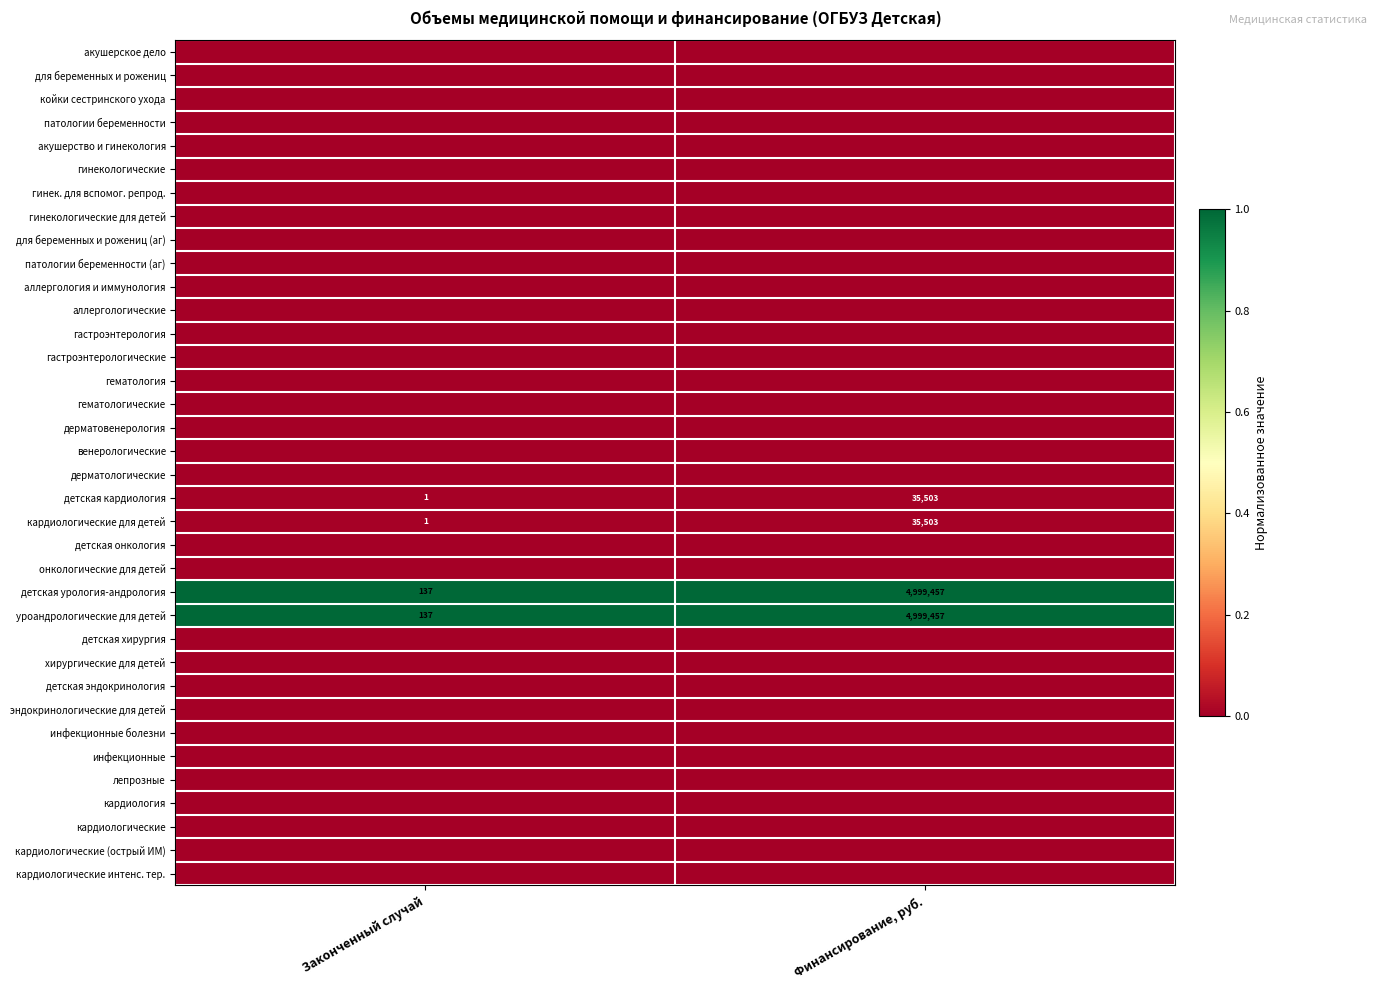

How many distinct data groups are displayed?

36